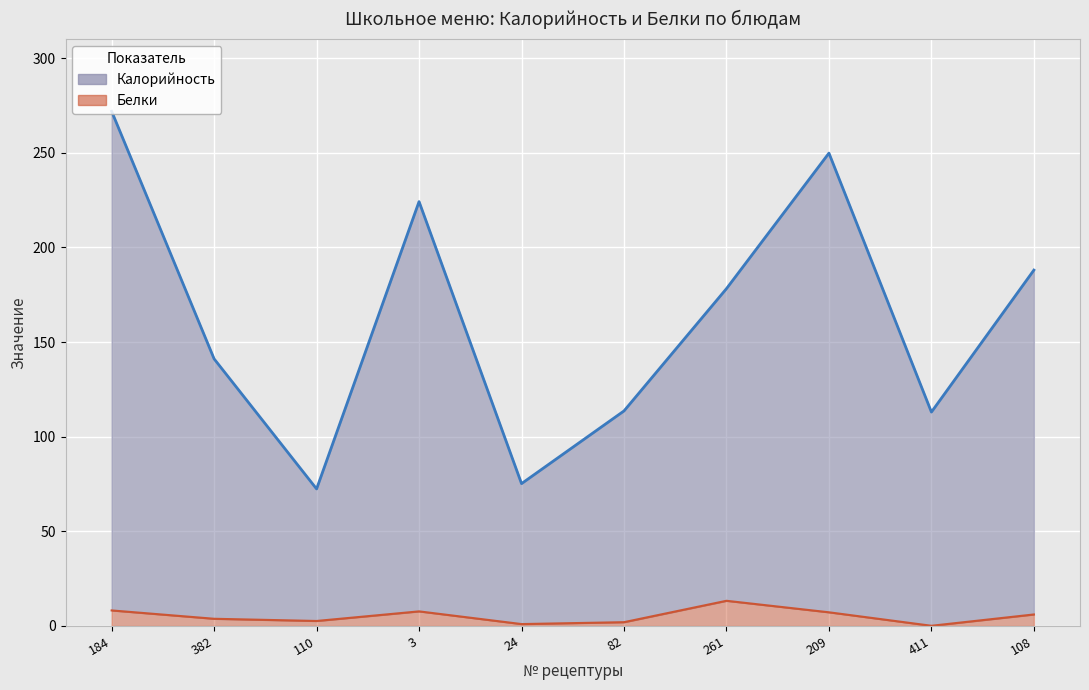

Is the value of Калорийность (линия) at 411 greater than the value of Белки (линия) at 411?

Yes